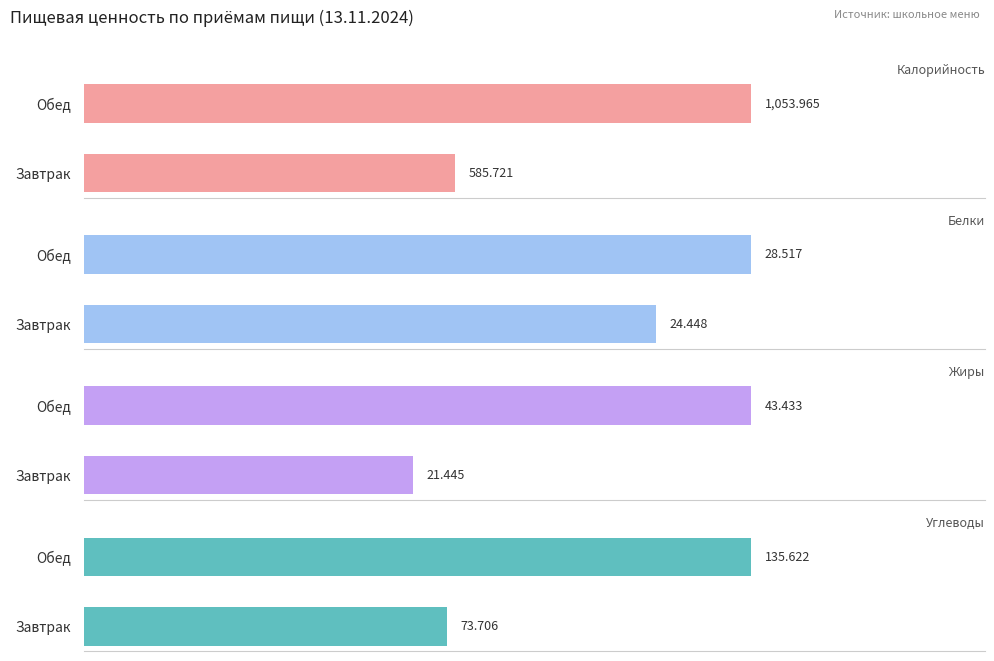

Count the number of categories in the chart.

2